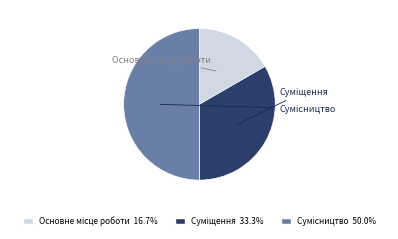

What is the change in value from Основне місце роботи to Сумісництво?

+2